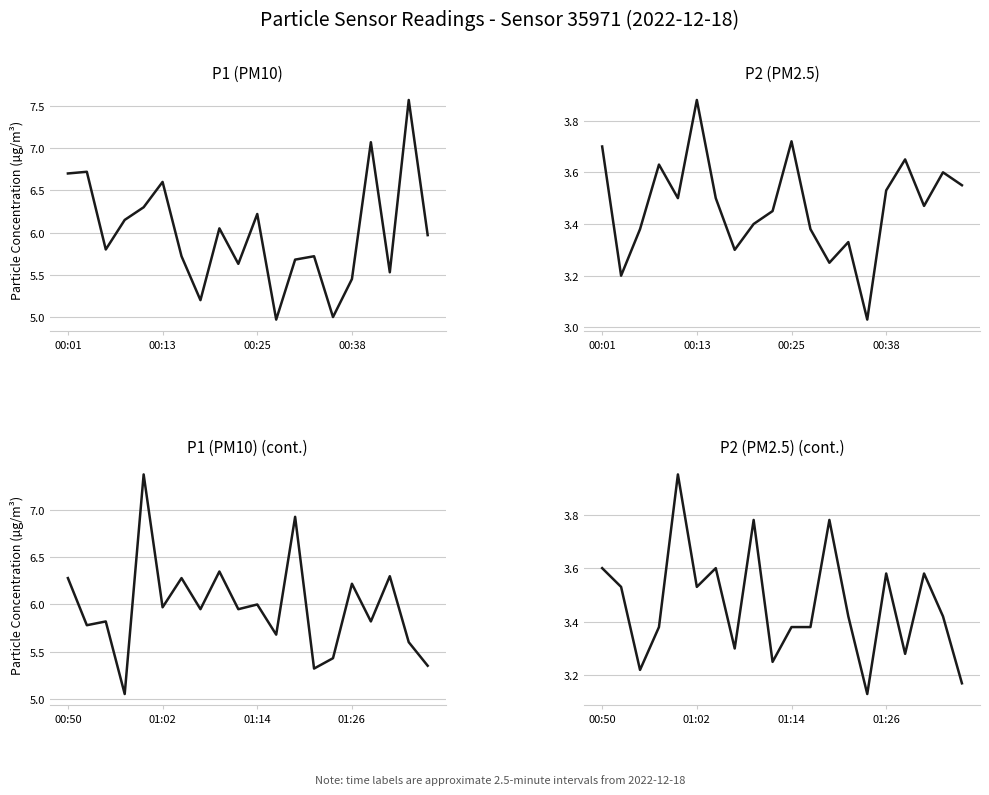

Does the chart have visible grid lines?

Yes